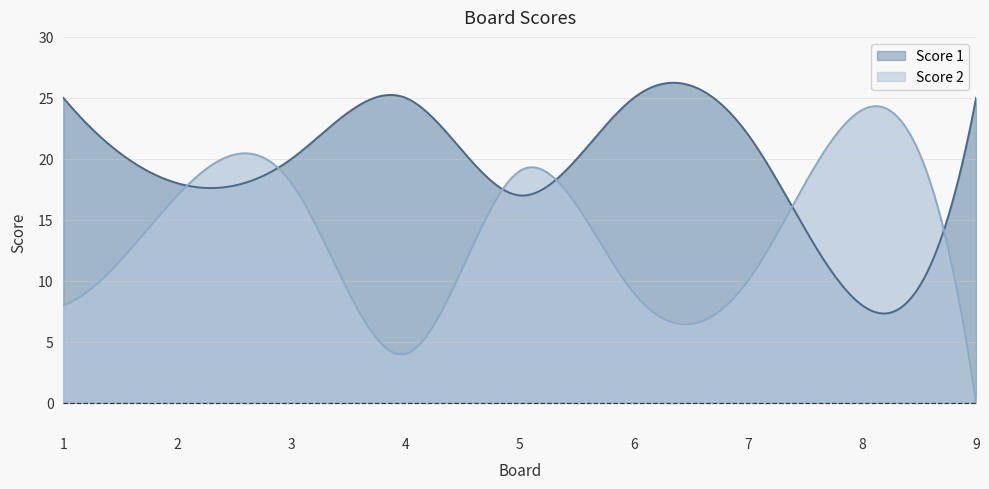

Which category has the lowest value across all series?

9